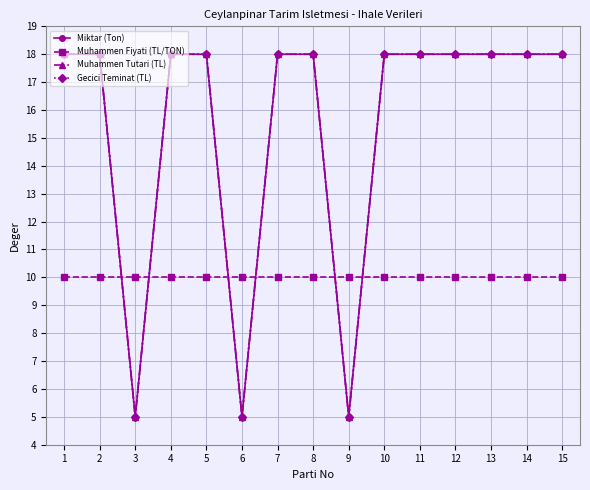

Does the chart have visible grid lines?

Yes